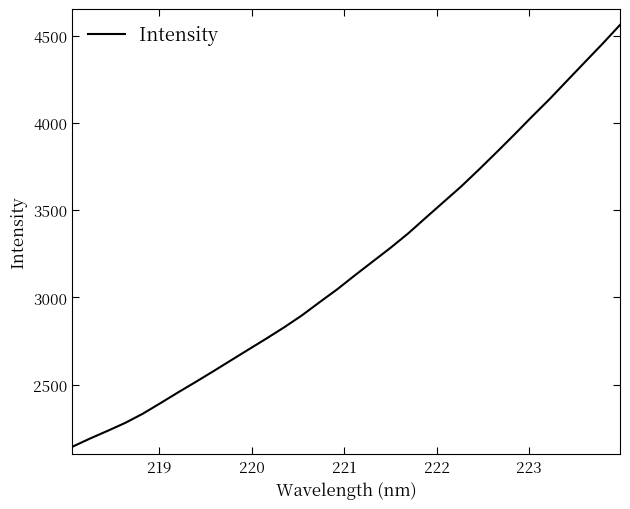

What is the greatest value displayed?

4561.4